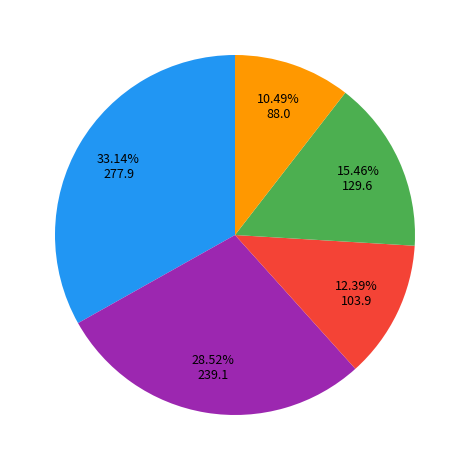

Is there any slice that represents more than half of the pie?

No